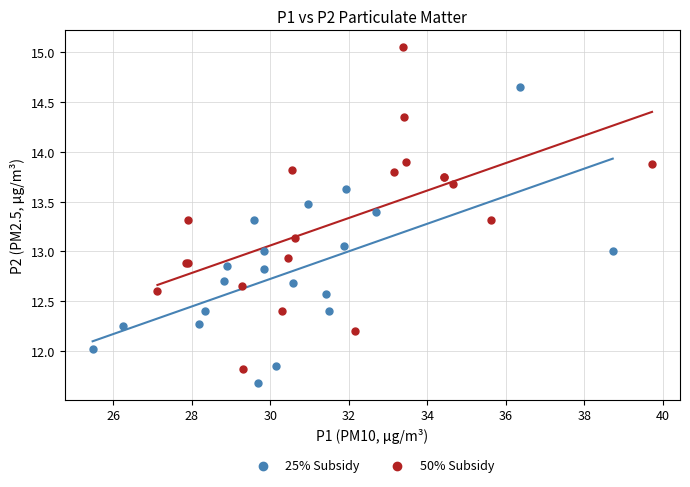

Which series has the largest Y range (max minus min)?

50% Subsidy